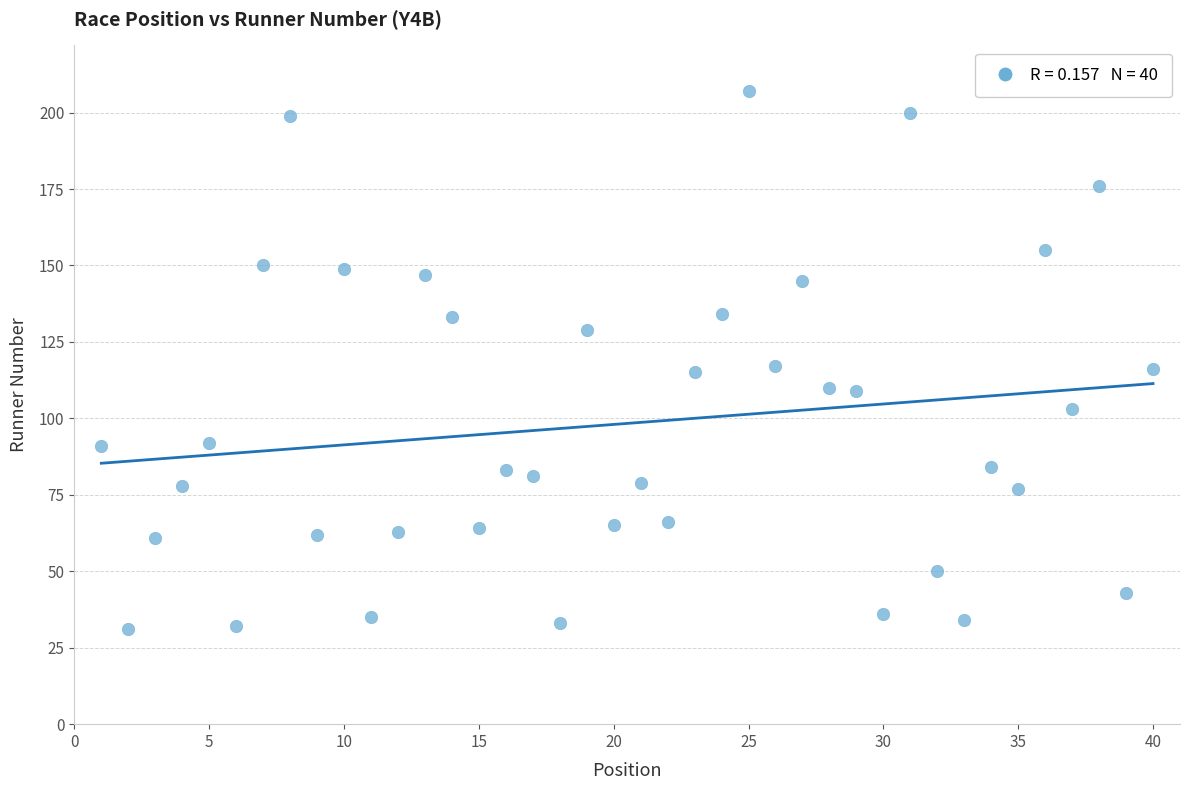

What is the range of X values (max minus min)?

39